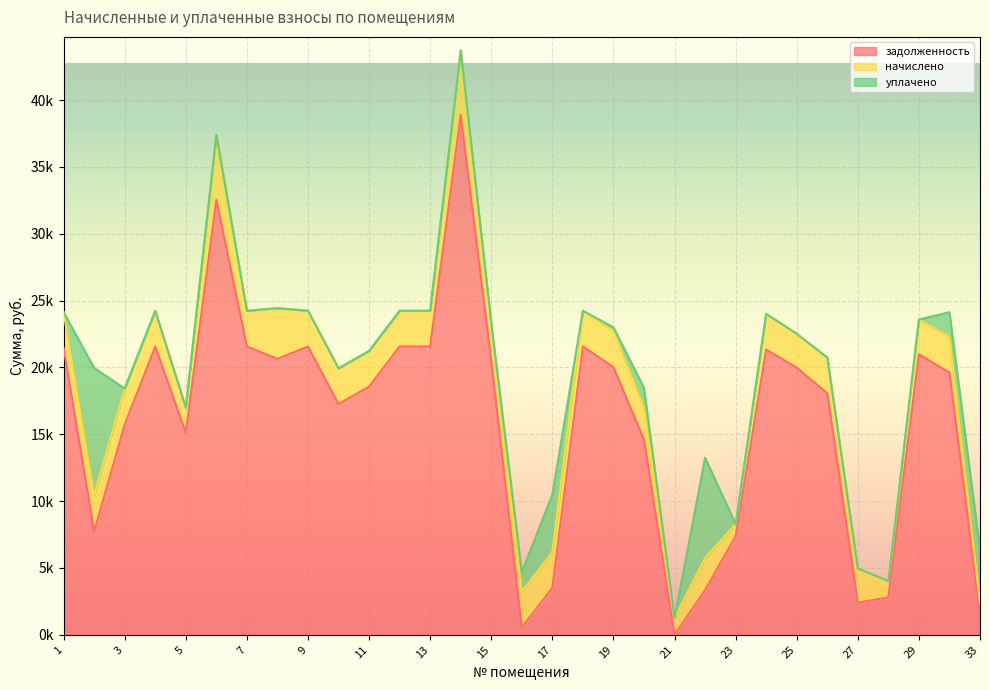

What are all the series names shown in the legend?

задолженность, начислено, уплачено